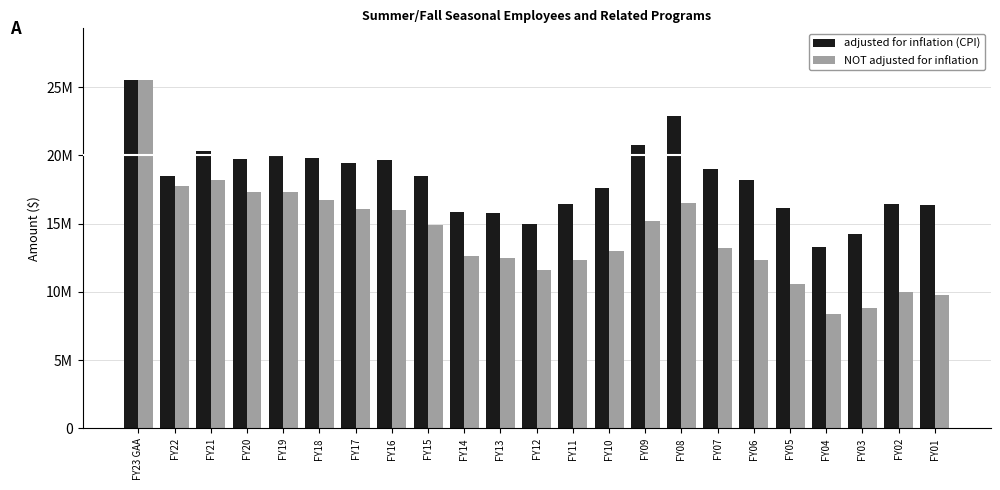

What are all the series names shown in the legend?

adjusted for inflation (CPI), NOT adjusted for inflation